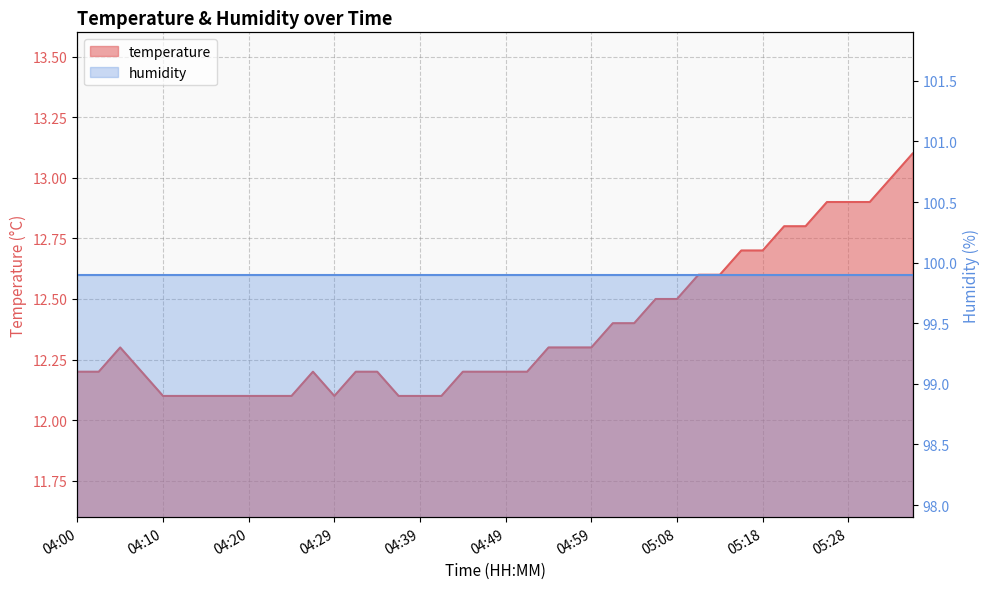

Where is the first local minimum?

04:29